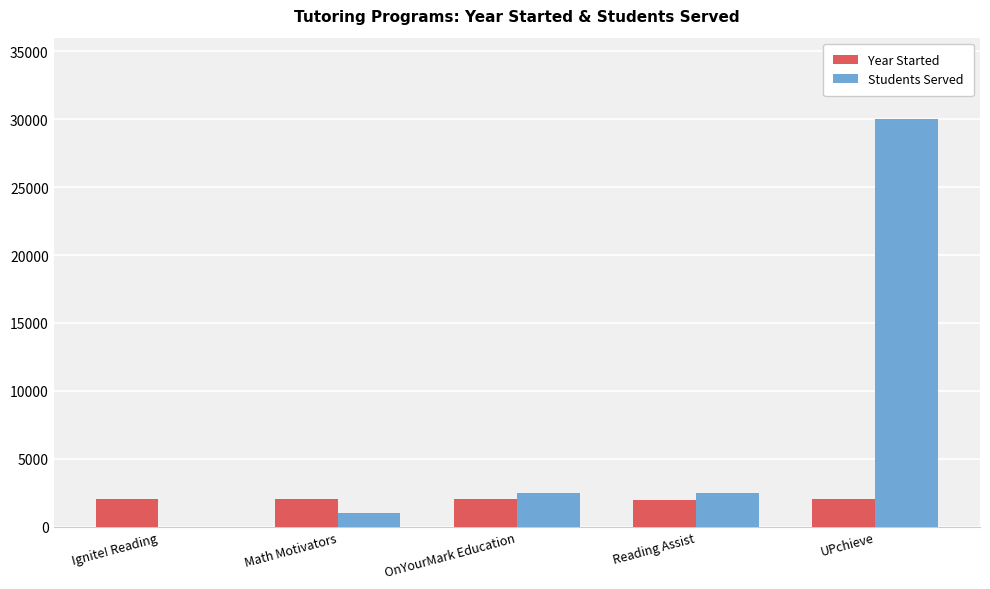

What is the sum of the Students Served values at Ignite! Reading and UPchieve?

30000